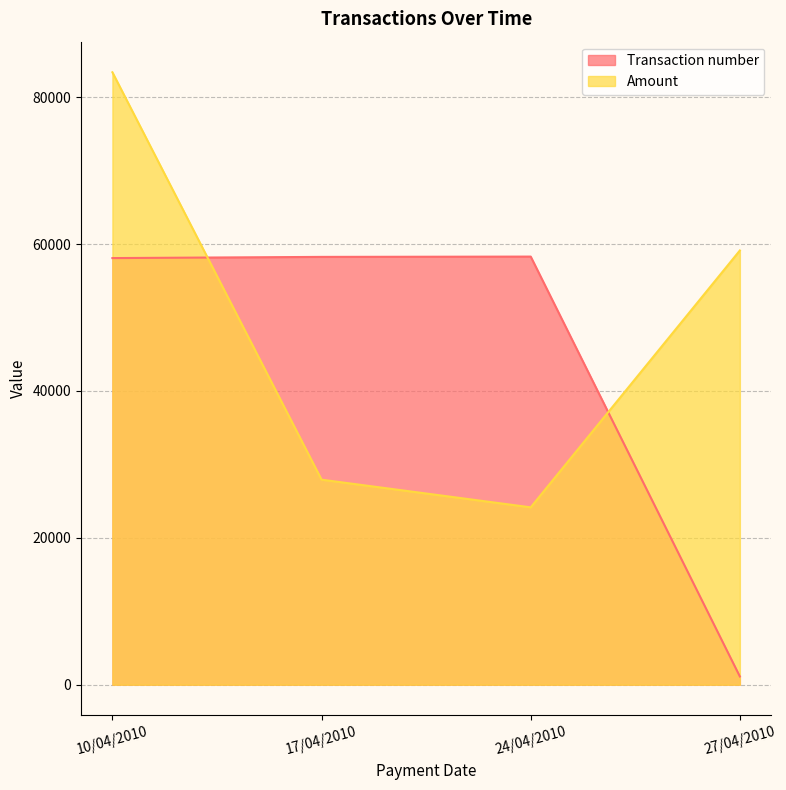

What is the label of the 2nd point from the right?

24/04/2010